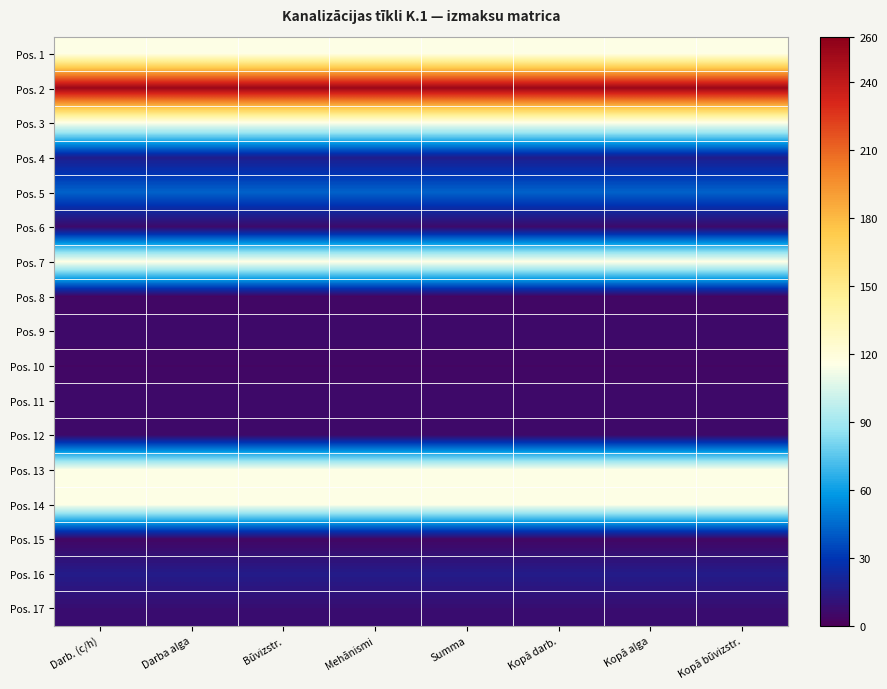

Reading right to left, transcribe all the data shown in this chart.

Pos. 1: Kopā būvizstr.=115.3	Kopā alga=115.3	Kopā darb.=115.3	Summa=115.3	Mehānismi=115.3	Būvizstr.=115.3	Darba alga=115.3	Darb. (c/h)=115.3
Pos. 2: Kopā būvizstr.=253.7	Kopā alga=253.7	Kopā darb.=253.7	Summa=253.7	Mehānismi=253.7	Būvizstr.=253.7	Darba alga=253.7	Darb. (c/h)=253.7
Pos. 3: Kopā būvizstr.=115.3	Kopā alga=115.3	Kopā darb.=115.3	Summa=115.3	Mehānismi=115.3	Būvizstr.=115.3	Darba alga=115.3	Darb. (c/h)=115.3
Pos. 4: Kopā būvizstr.=17.3	Kopā alga=17.3	Kopā darb.=17.3	Summa=17.3	Mehānismi=17.3	Būvizstr.=17.3	Darba alga=17.3	Darb. (c/h)=17.3
Pos. 5: Kopā būvizstr.=42.7	Kopā alga=42.7	Kopā darb.=42.7	Summa=42.7	Mehānismi=42.7	Būvizstr.=42.7	Darba alga=42.7	Darb. (c/h)=42.7
Pos. 6: Kopā būvizstr.=6.0	Kopā alga=6.0	Kopā darb.=6.0	Summa=6.0	Mehānismi=6.0	Būvizstr.=6.0	Darba alga=6.0	Darb. (c/h)=6.0
Pos. 7: Kopā būvizstr.=115.3	Kopā alga=115.3	Kopā darb.=115.3	Summa=115.3	Mehānismi=115.3	Būvizstr.=115.3	Darba alga=115.3	Darb. (c/h)=115.3
Pos. 8: Kopā būvizstr.=4.0	Kopā alga=4.0	Kopā darb.=4.0	Summa=4.0	Mehānismi=4.0	Būvizstr.=4.0	Darba alga=4.0	Darb. (c/h)=4.0
Pos. 9: Kopā būvizstr.=6.0	Kopā alga=6.0	Kopā darb.=6.0	Summa=6.0	Mehānismi=6.0	Būvizstr.=6.0	Darba alga=6.0	Darb. (c/h)=6.0
Pos. 10: Kopā būvizstr.=4.0	Kopā alga=4.0	Kopā darb.=4.0	Summa=4.0	Mehānismi=4.0	Būvizstr.=4.0	Darba alga=4.0	Darb. (c/h)=4.0
Pos. 11: Kopā būvizstr.=6.0	Kopā alga=6.0	Kopā darb.=6.0	Summa=6.0	Mehānismi=6.0	Būvizstr.=6.0	Darba alga=6.0	Darb. (c/h)=6.0
Pos. 12: Kopā būvizstr.=6.0	Kopā alga=6.0	Kopā darb.=6.0	Summa=6.0	Mehānismi=6.0	Būvizstr.=6.0	Darba alga=6.0	Darb. (c/h)=6.0
Pos. 13: Kopā būvizstr.=115.3	Kopā alga=115.3	Kopā darb.=115.3	Summa=115.3	Mehānismi=115.3	Būvizstr.=115.3	Darba alga=115.3	Darb. (c/h)=115.3
Pos. 14: Kopā būvizstr.=115.3	Kopā alga=115.3	Kopā darb.=115.3	Summa=115.3	Mehānismi=115.3	Būvizstr.=115.3	Darba alga=115.3	Darb. (c/h)=115.3
Pos. 15: Kopā būvizstr.=4.0	Kopā alga=4.0	Kopā darb.=4.0	Summa=4.0	Mehānismi=4.0	Būvizstr.=4.0	Darba alga=4.0	Darb. (c/h)=4.0
Pos. 16: Kopā būvizstr.=16.0	Kopā alga=16.0	Kopā darb.=16.0	Summa=16.0	Mehānismi=16.0	Būvizstr.=16.0	Darba alga=16.0	Darb. (c/h)=16.0
Pos. 17: Kopā būvizstr.=8.0	Kopā alga=8.0	Kopā darb.=8.0	Summa=8.0	Mehānismi=8.0	Būvizstr.=8.0	Darba alga=8.0	Darb. (c/h)=8.0